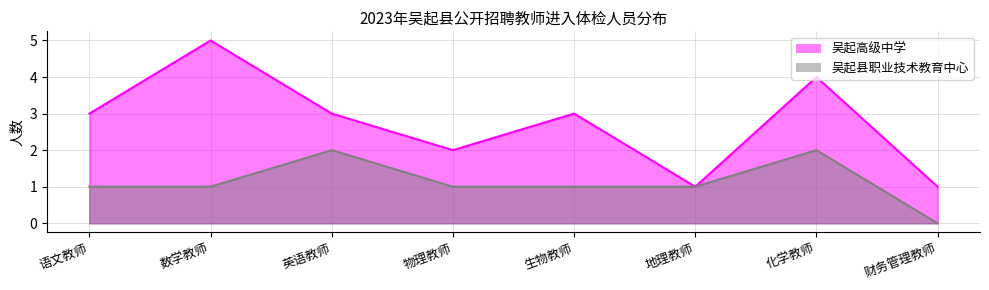

List the labels in order of 吴起县职业技术教育中心 value, smallest first.

财务管理教师, 语文教师, 数学教师, 物理教师, 生物教师, 地理教师, 英语教师, 化学教师